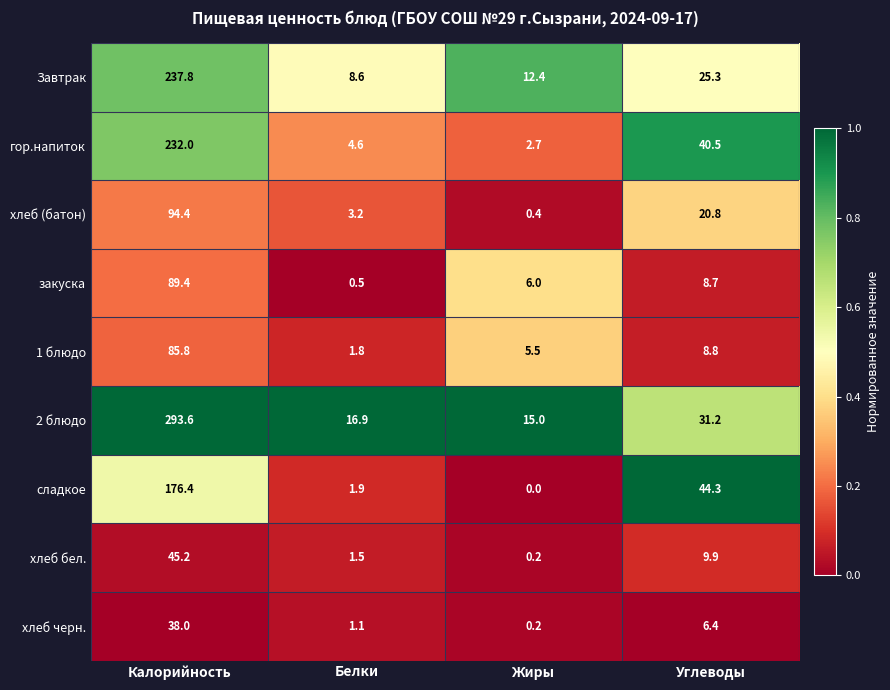

At which category is the sum across all series the highest?

Калорийность